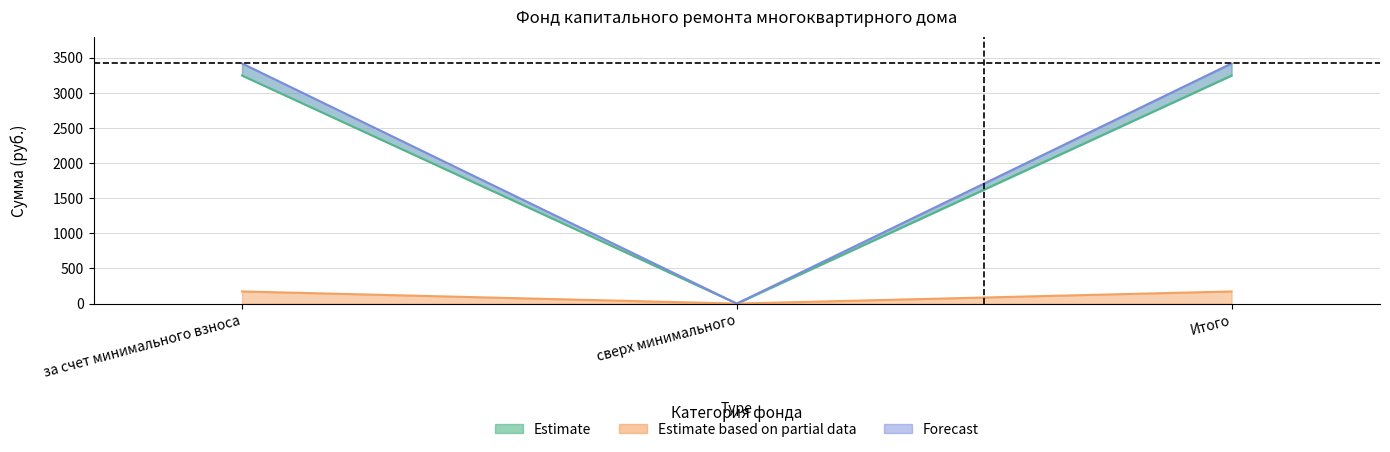

True or false: Взносы has a value of 6074.1 at Итого.

False